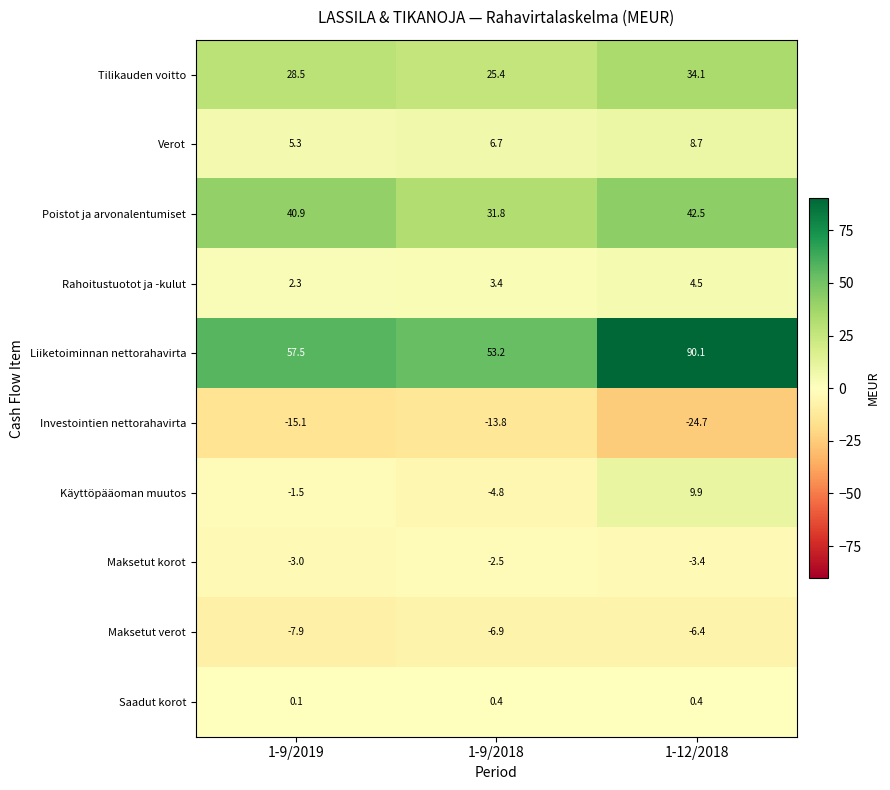

What is the approximate value of Investointien nettorahavirta at 1-9/2018?

-13.8